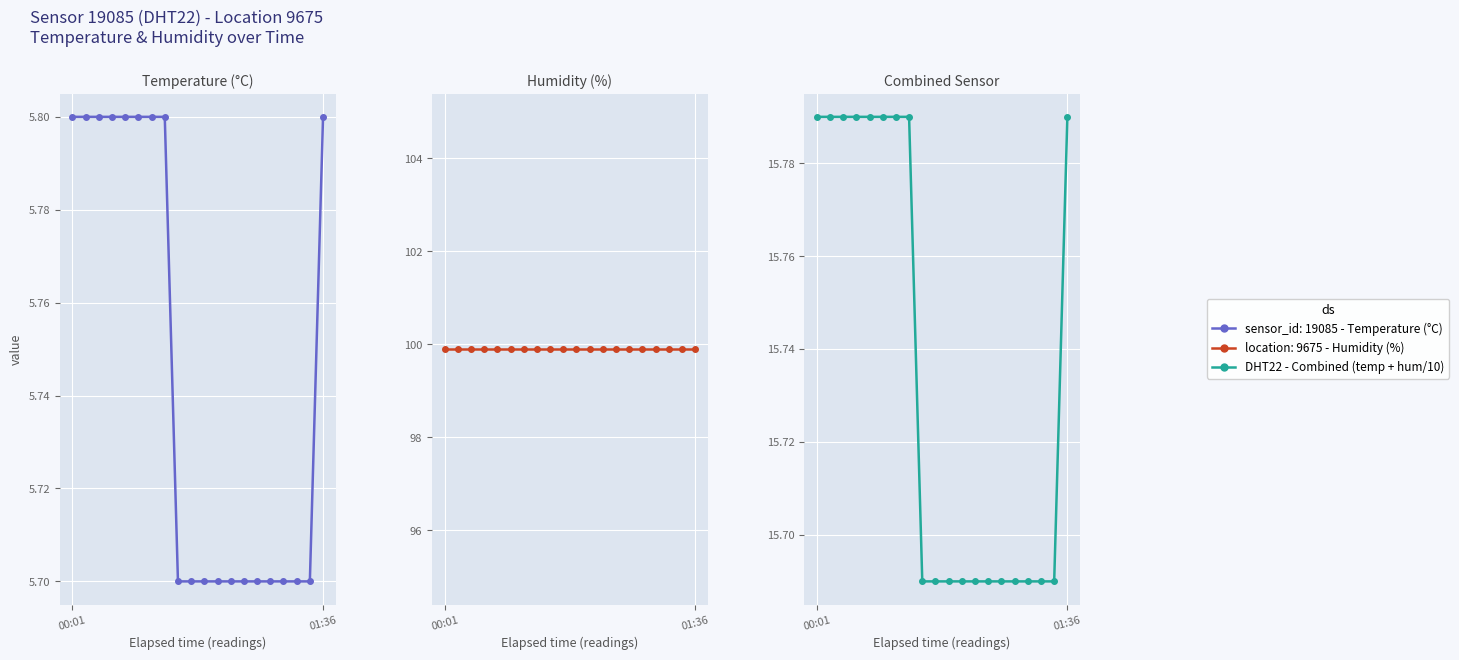

List the labels in order of value, largest first.

00:01, 01:36, 2, 3, 4, 5, 6, 7, 19, 8, 9, 10, 11, 12, 13, 14, 15, 16, 17, 18